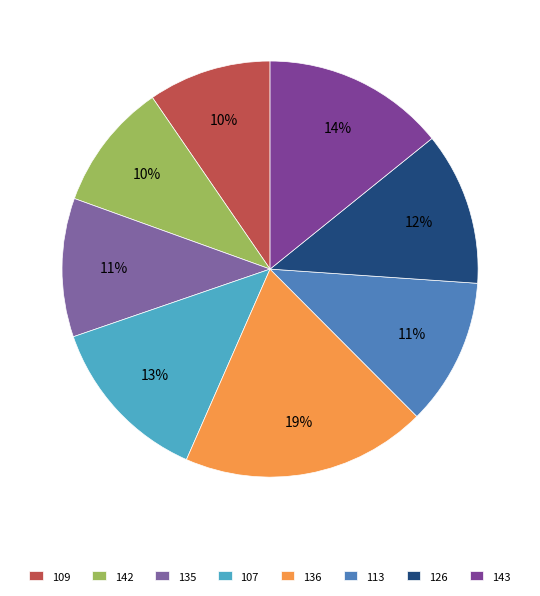

Is there a majority slice in this chart?

No